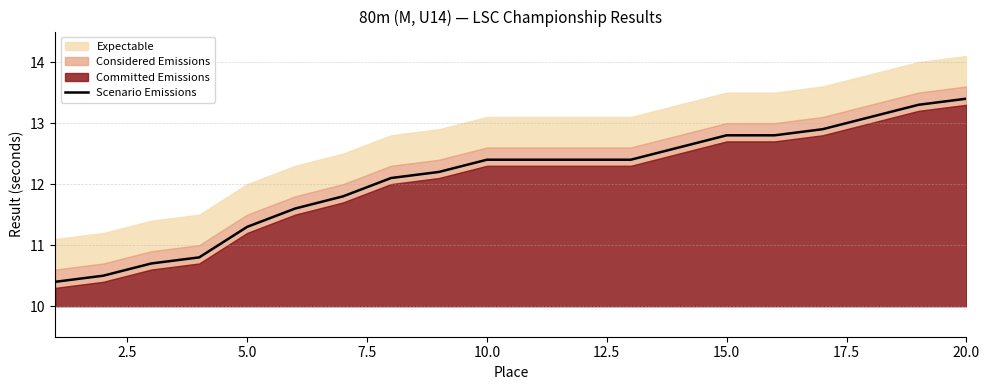

Is it true that Scenario Emissions equals 13.4 at 20.0?

True